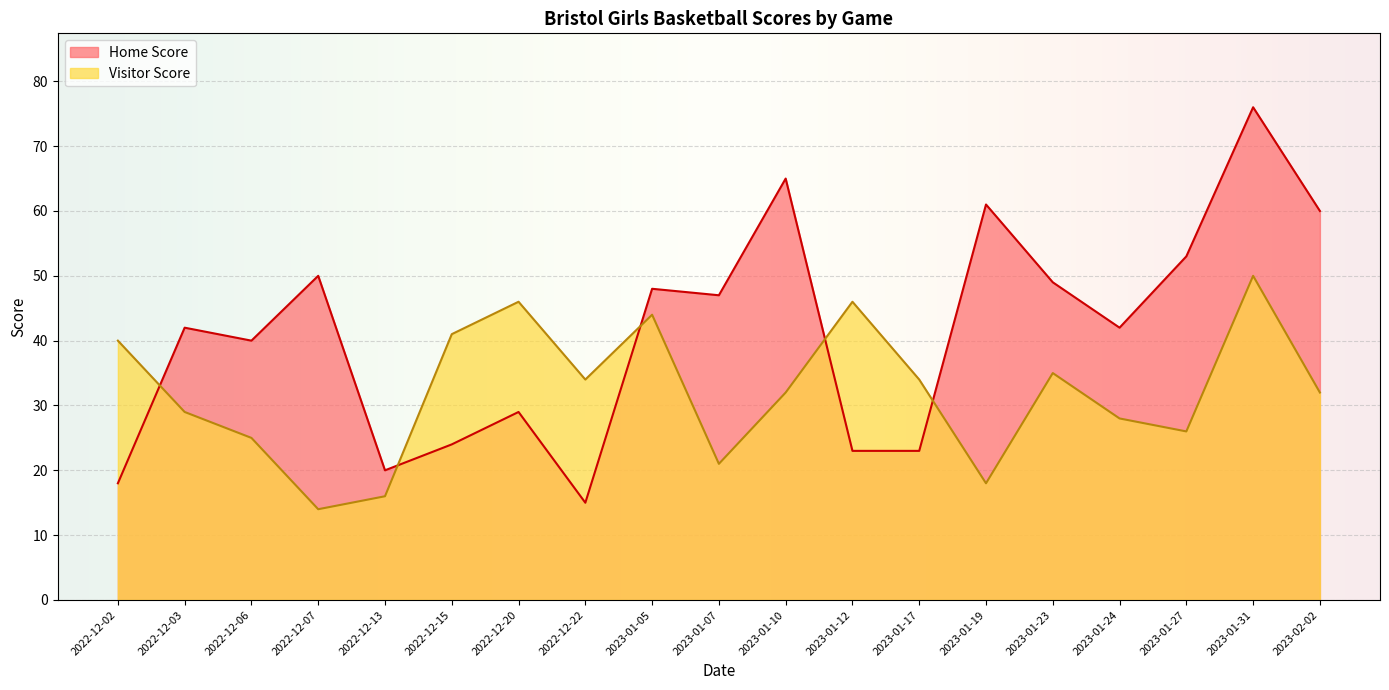

What is the greatest value displayed?

76